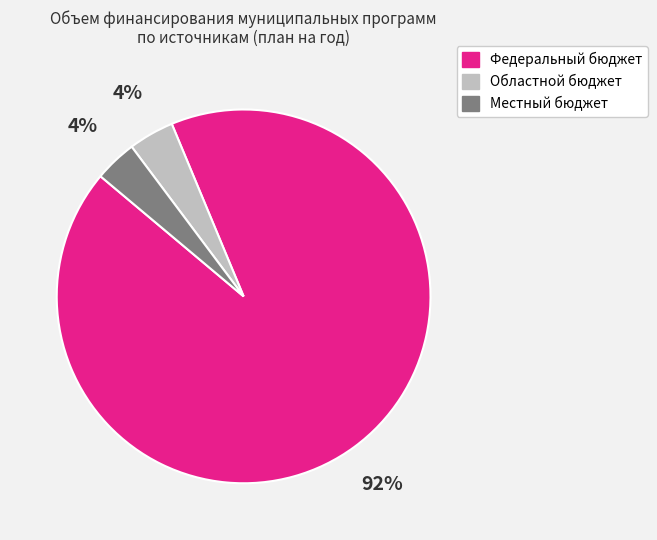

Which has a higher value, Местный бюджет or Федеральный бюджет?

Федеральный бюджет